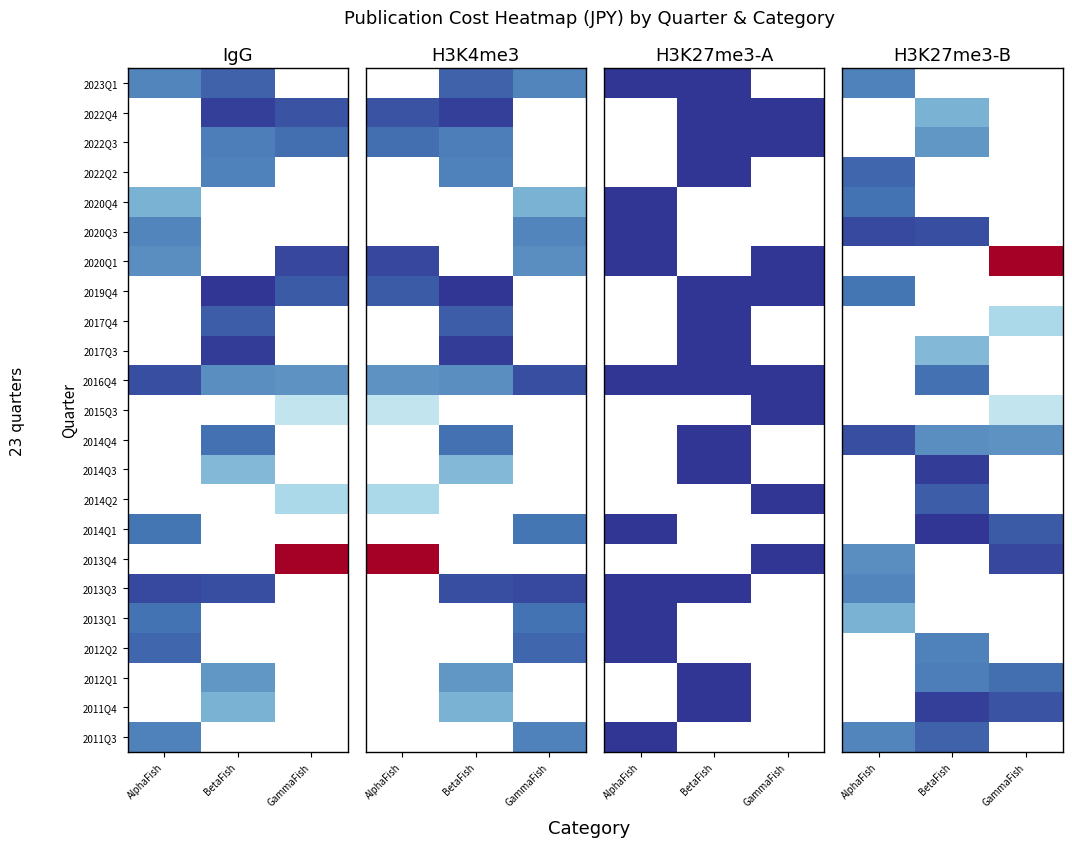

Which has a higher value, BetaFish or AlphaFish?

AlphaFish